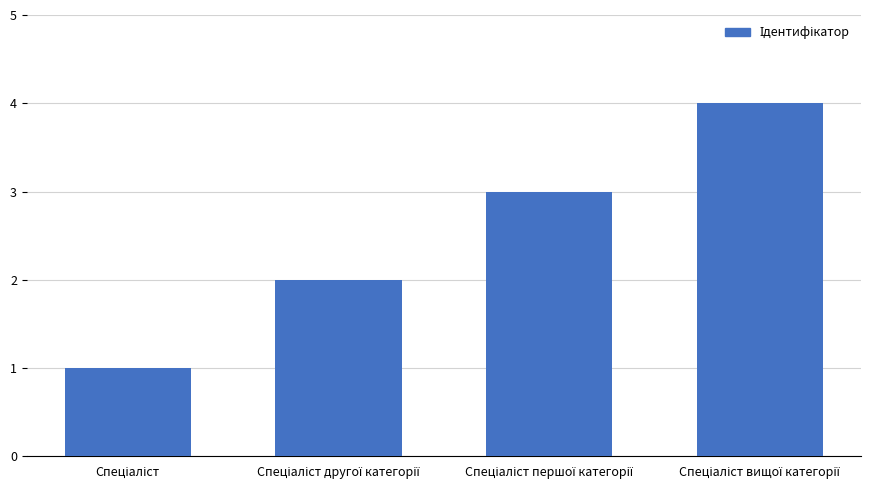

What is the greatest value displayed?

4